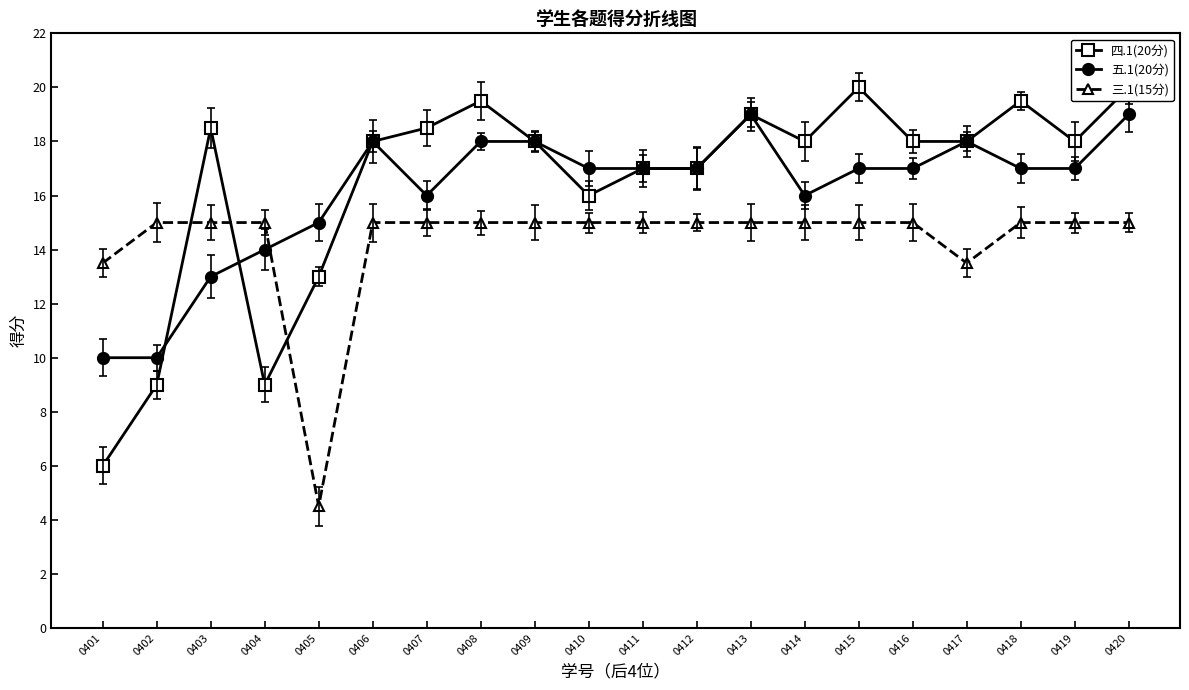

At 0414, list the series in order from smallest to largest.

三.1(15分), 五.1(20分), 四.1(20分)